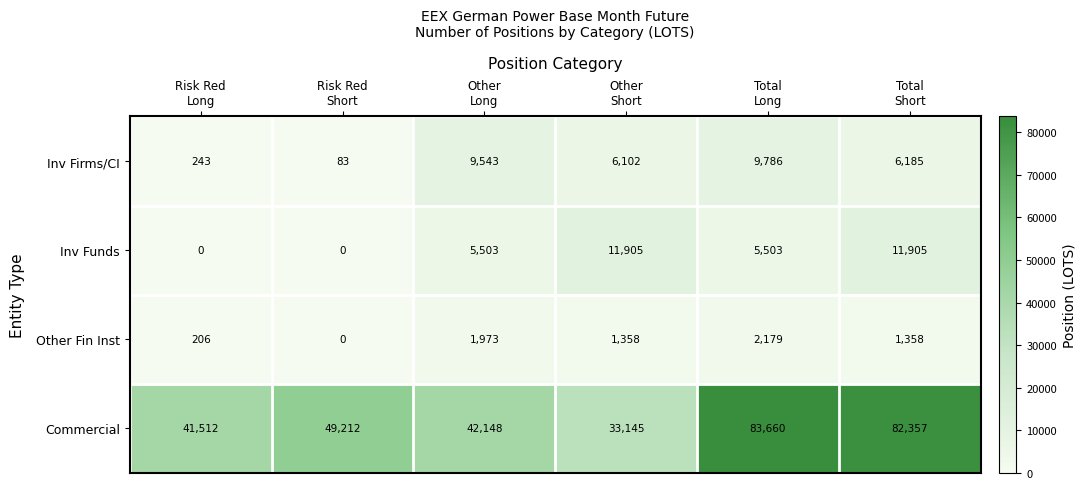

What is the maximum value shown in the chart?

83660